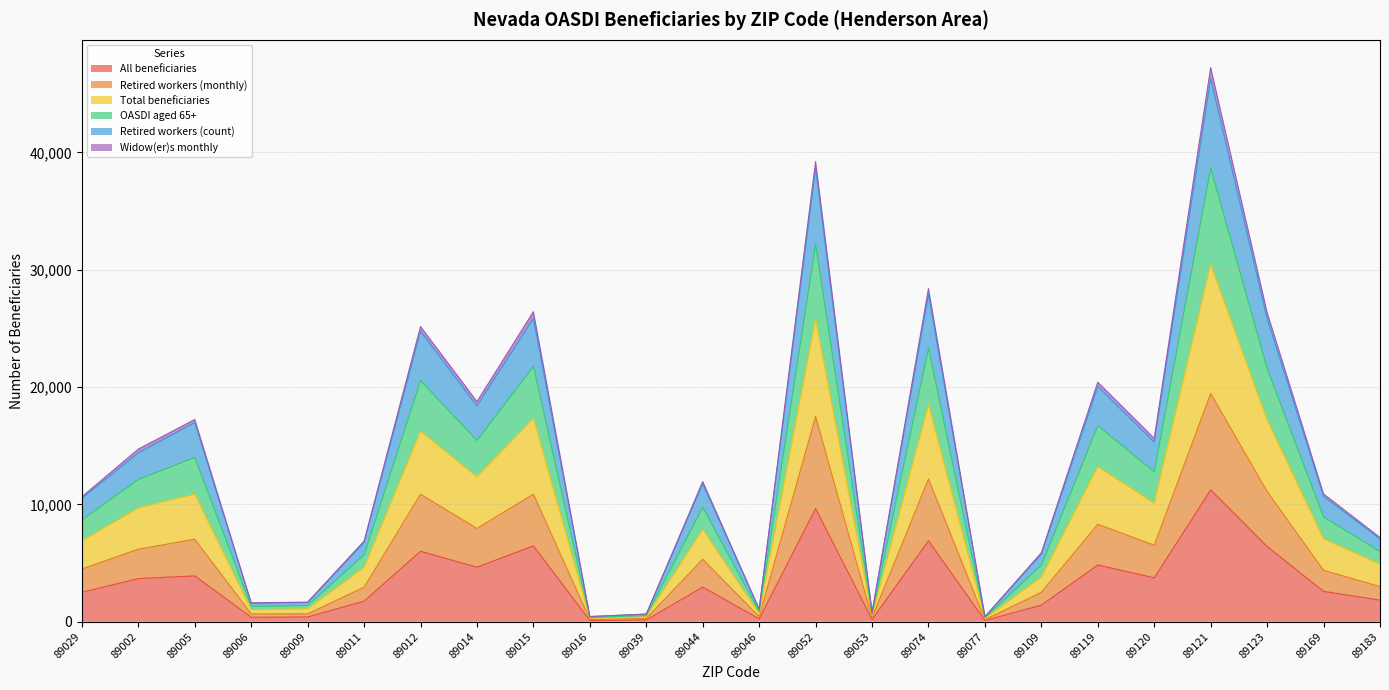

True or false: Retired workers (count) and Retired workers (monthly) cross at least once.

False